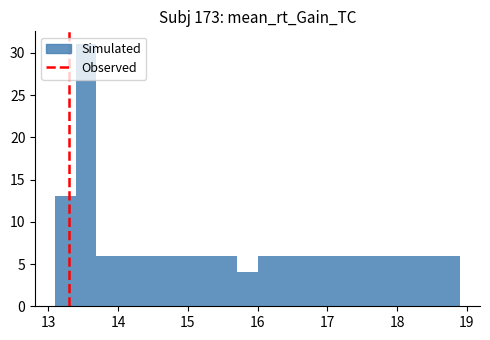

Around what value on the x-axis is the tallest bar? Give the approximate position of its centre, as read against the axis.

13.5